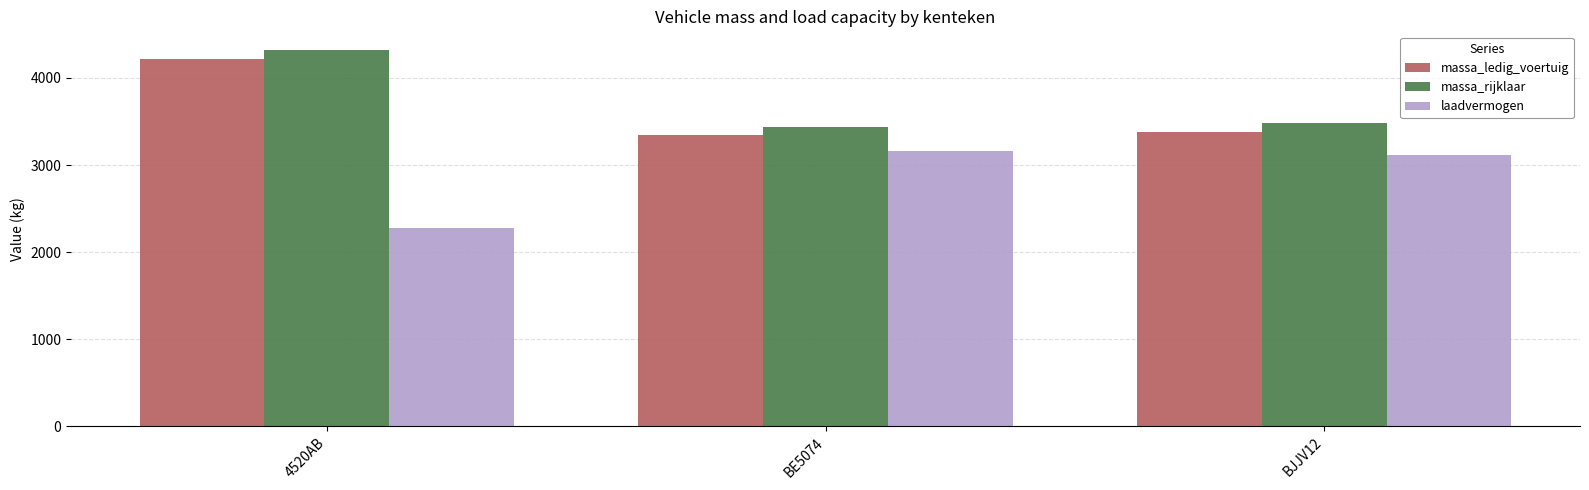

List the series in order of their peak value, lowest first.

laadvermogen, massa_ledig_voertuig, massa_rijklaar